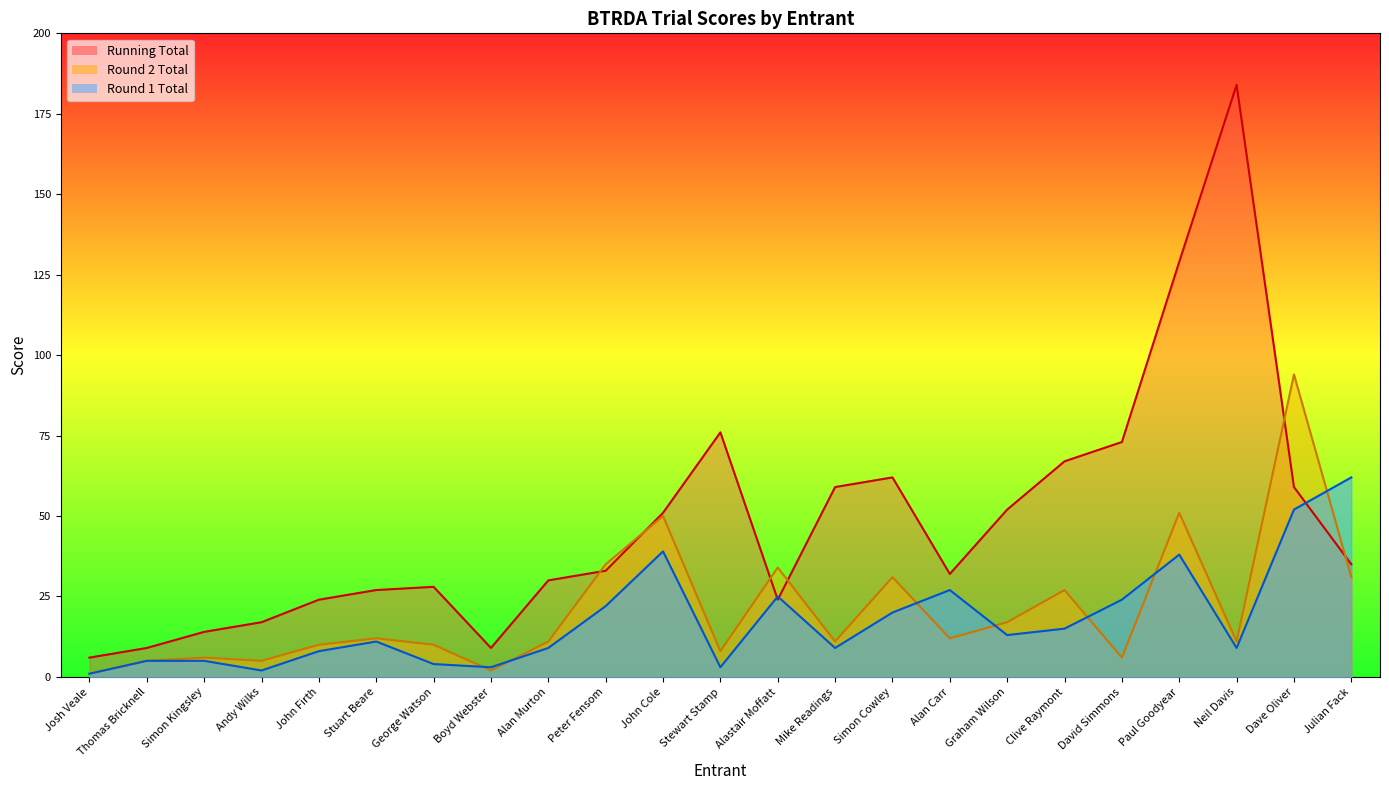

What is the sum of the Round 2 Total values at Andy Wilks and Stuart Beare?

17